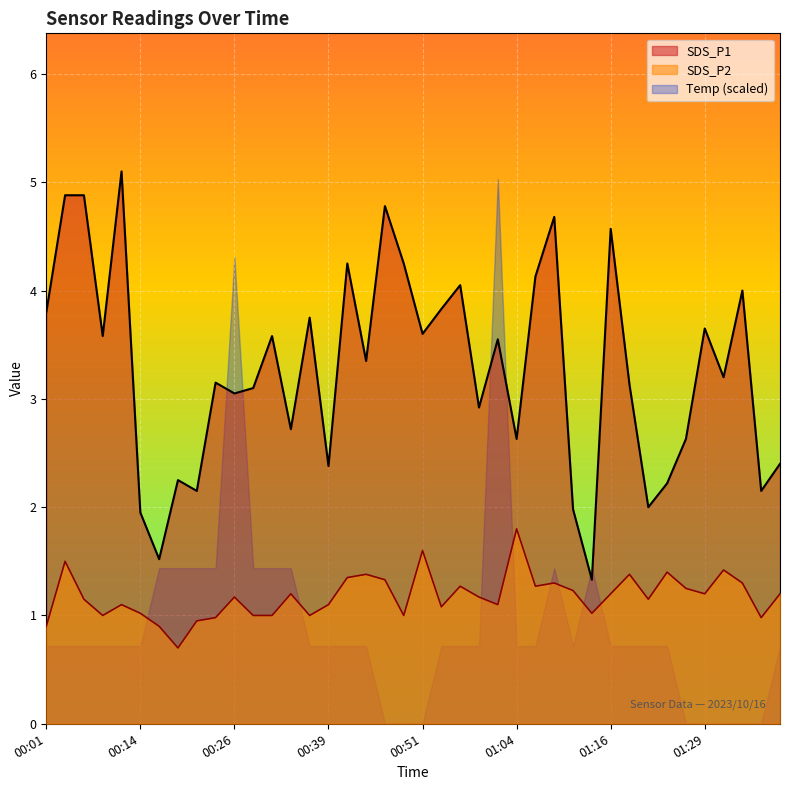

What are all the series names shown in the legend?

SDS_P1, SDS_P2, Temp (scaled)